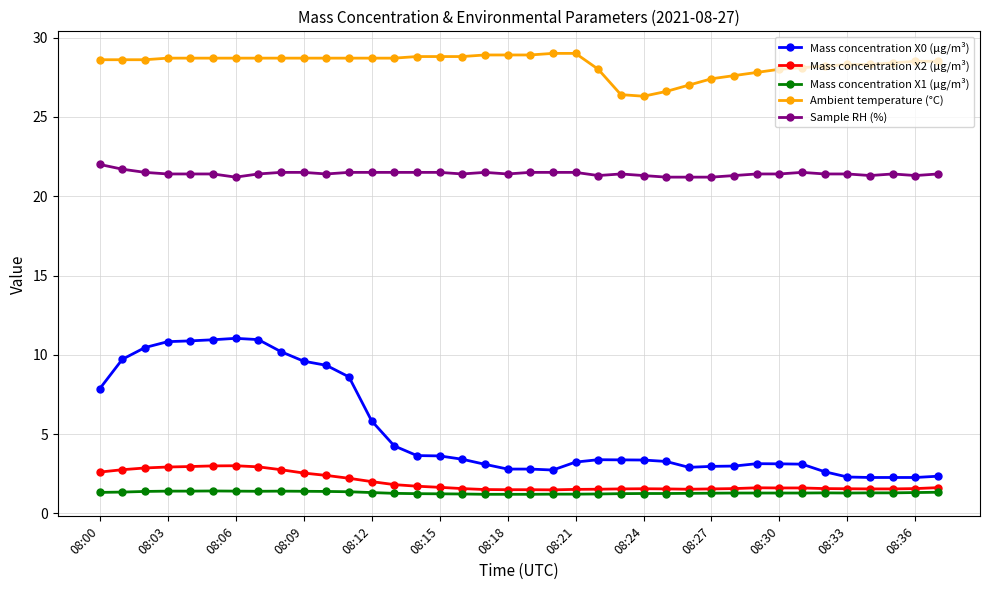

How many lines are shown in the chart?

5